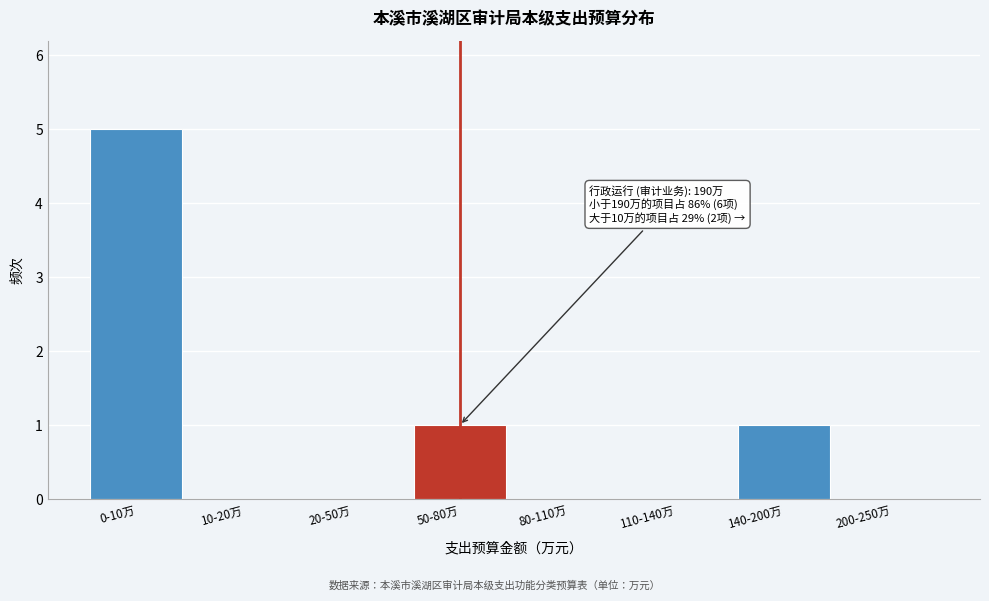

Reading left to right, what are all the values shown in this chart?

0-10万=5	10-20万=0	20-50万=0	50-80万=1	80-110万=0	110-140万=0	140-200万=1	200-250万=0